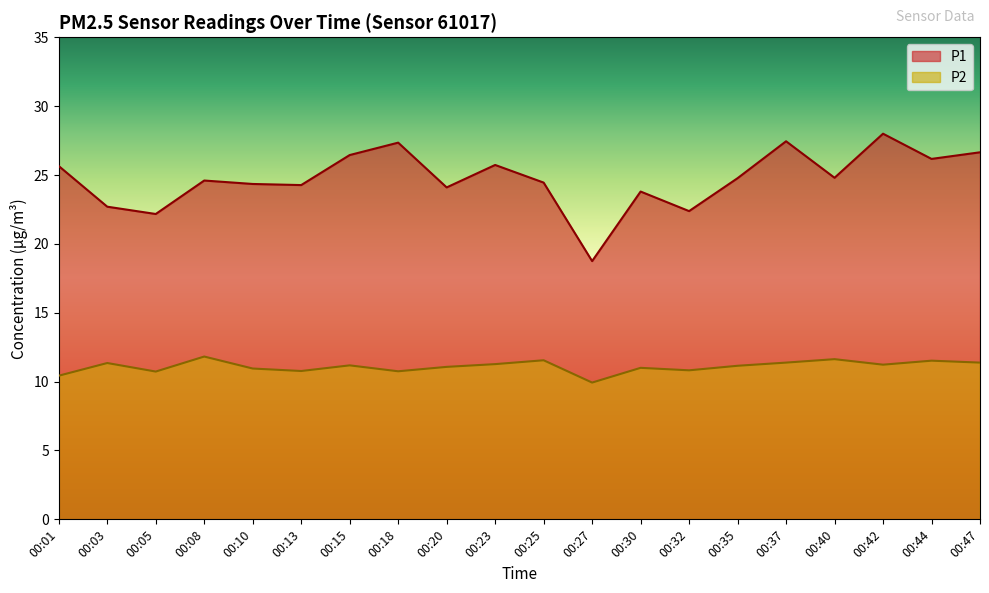

List the series in order of their overall mean, highest first.

P1, P2